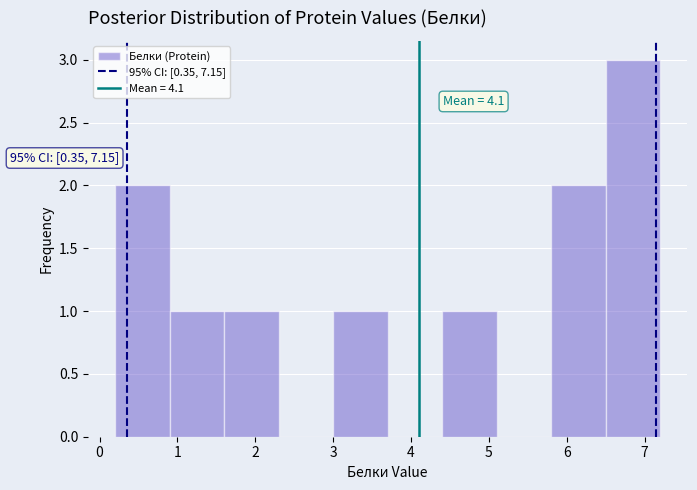

Which range on the x-axis has the tallest bar?

6.5 to 7.2